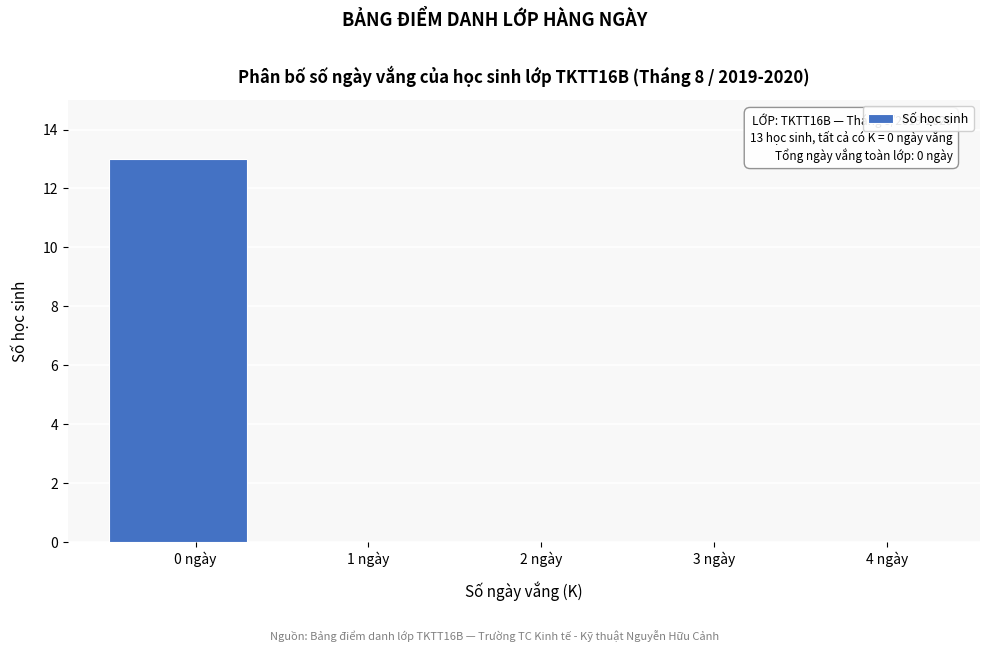

Reading right to left, list all the values displayed in this chart.

4 ngày=0	3 ngày=0	2 ngày=0	1 ngày=0	0 ngày=13